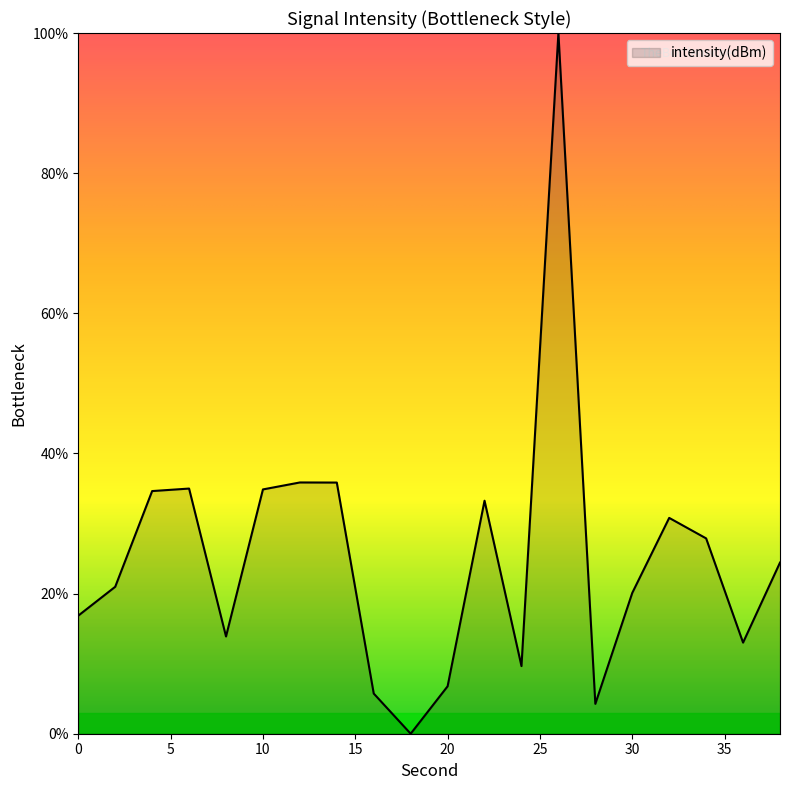

True or false: the data has more than 0 interior local peaks.

True